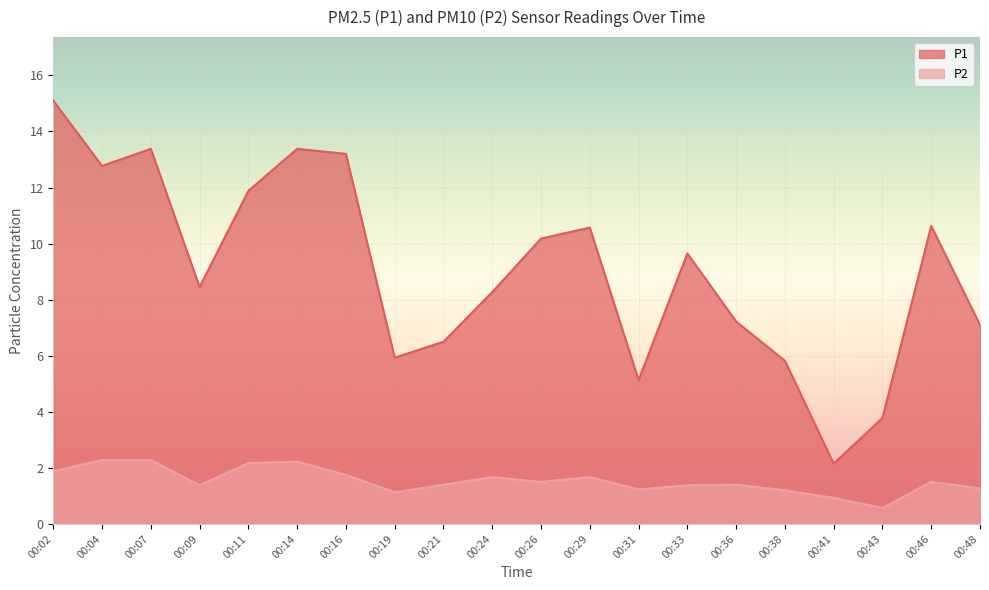

The P1 series shows 15.2 at 00:09. True or false?

False